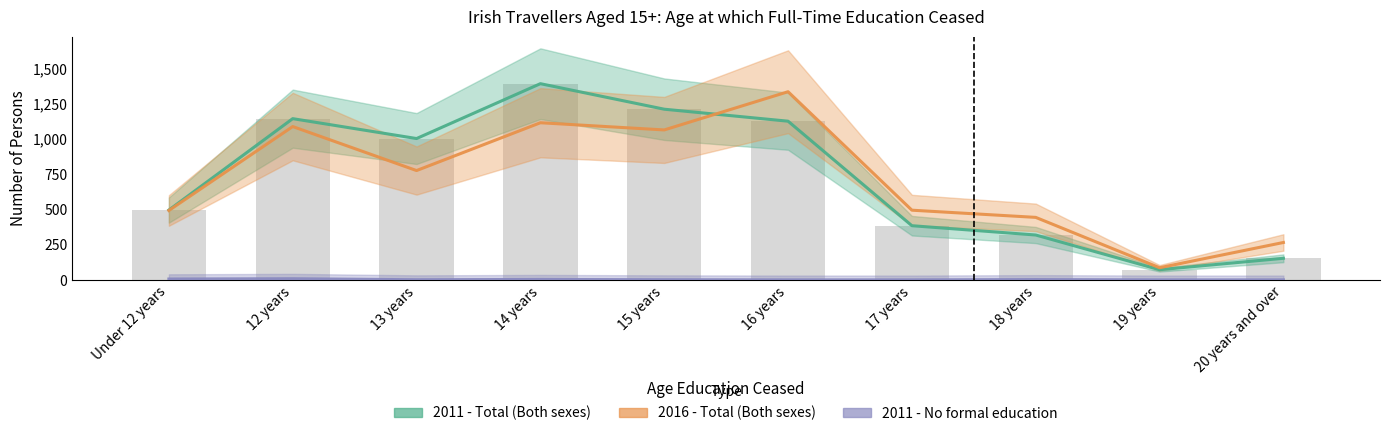

Where is 2016 - Total (Both sexes) nearest to the value 711?

13 years